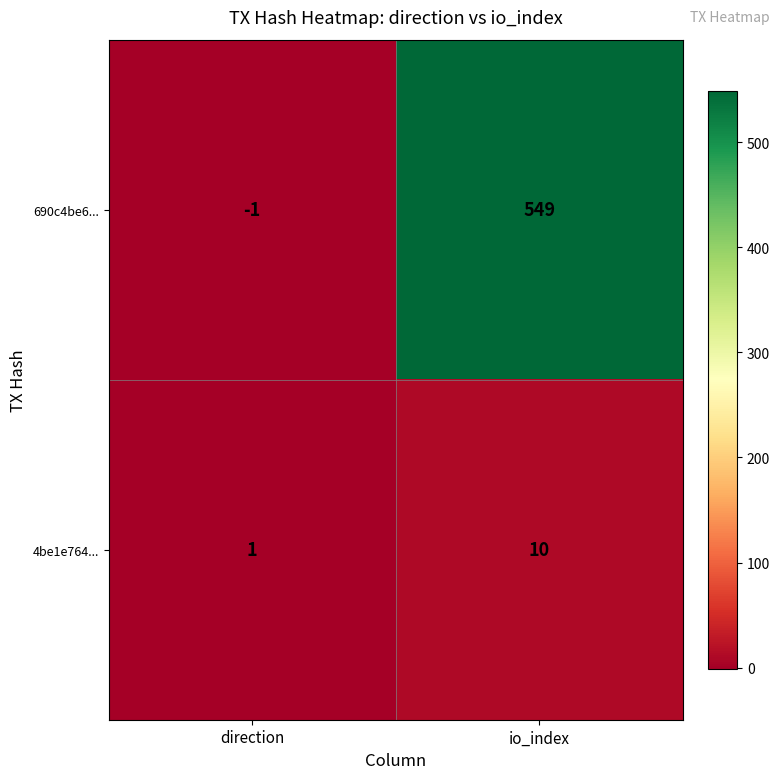

Which label corresponds to the largest value in the chart?

io_index